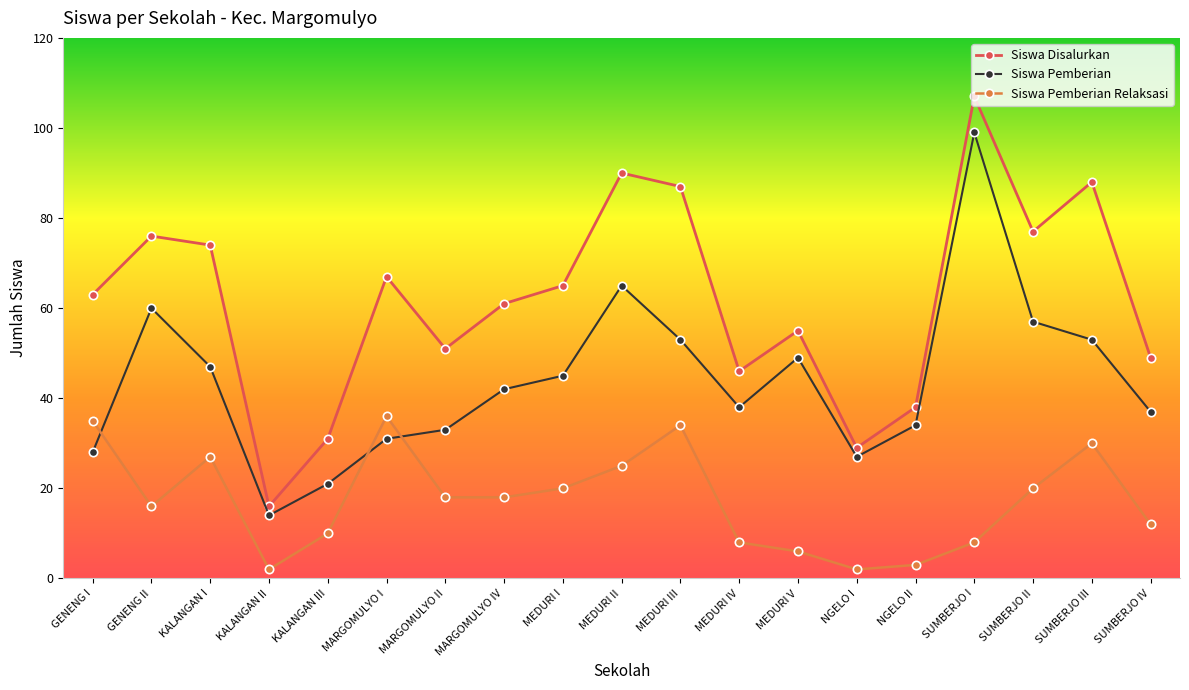

Reading left to right, transcribe all the data shown in this chart.

Siswa Disalurkan: GENENG I=63	GENENG II=76	KALANGAN I=74	KALANGAN II=16	KALANGAN III=31	MARGOMULYO I=67	MARGOMULYO II=51	MARGOMULYO IV=61	MEDURI I=65	MEDURI II=90	MEDURI III=87	MEDURI IV=46	MEDURI V=55	NGELO I=29	NGELO II=38	SUMBERJO I=107	SUMBERJO II=77	SUMBERJO III=88	SUMBERJO IV=49
Siswa Pemberian: GENENG I=28	GENENG II=60	KALANGAN I=47	KALANGAN II=14	KALANGAN III=21	MARGOMULYO I=31	MARGOMULYO II=33	MARGOMULYO IV=42	MEDURI I=45	MEDURI II=65	MEDURI III=53	MEDURI IV=38	MEDURI V=49	NGELO I=27	NGELO II=34	SUMBERJO I=99	SUMBERJO II=57	SUMBERJO III=53	SUMBERJO IV=37
Siswa Pemberian Relaksasi: GENENG I=35	GENENG II=16	KALANGAN I=27	KALANGAN II=2	KALANGAN III=10	MARGOMULYO I=36	MARGOMULYO II=18	MARGOMULYO IV=18	MEDURI I=20	MEDURI II=25	MEDURI III=34	MEDURI IV=8	MEDURI V=6	NGELO I=2	NGELO II=3	SUMBERJO I=8	SUMBERJO II=20	SUMBERJO III=30	SUMBERJO IV=12